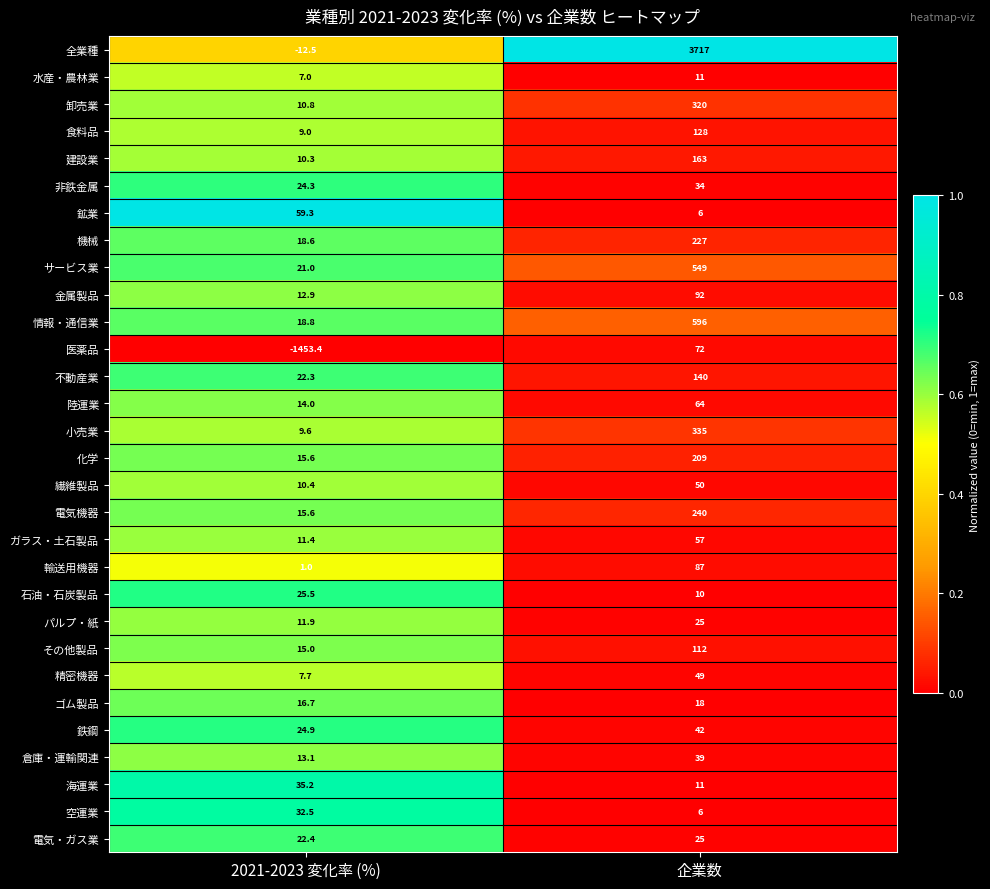

What is the total value across all series at 2021-2023 変化率 (%)?

-969.1